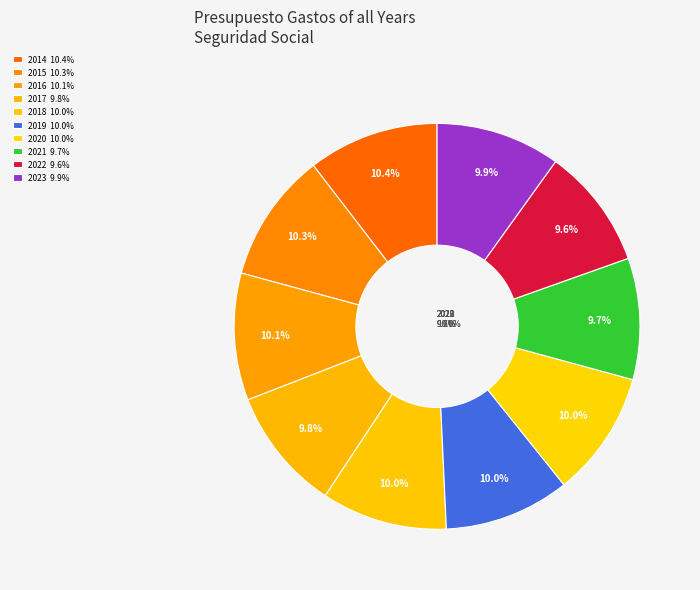

Is it true that 2022 is 10% of the pie?

True